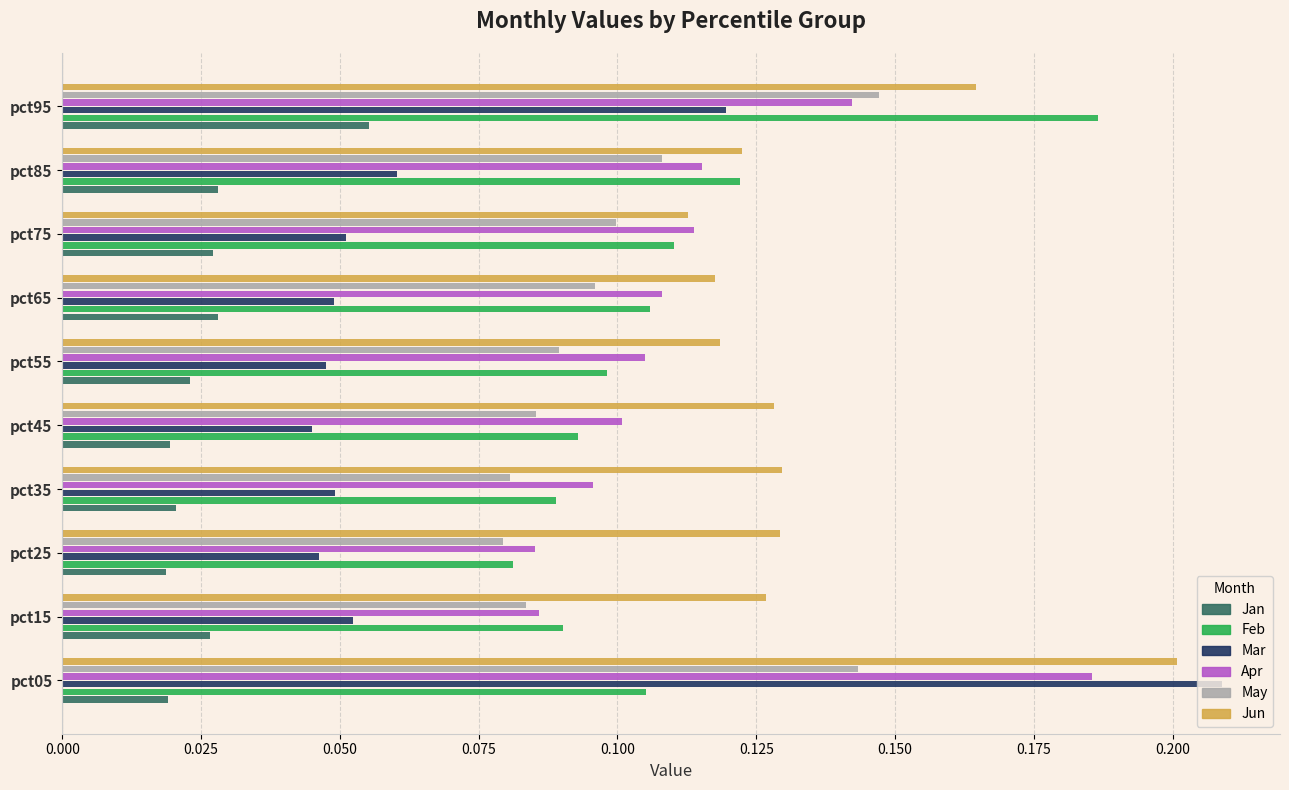

What is the sum of all May values?

1.0